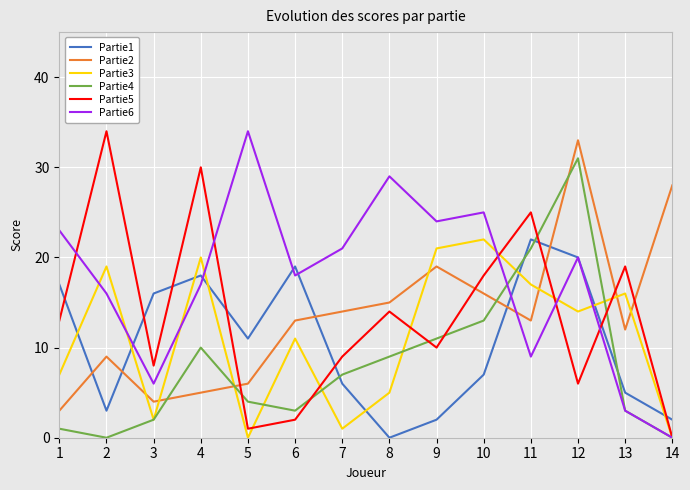

What is the maximum value for Partie1?

22